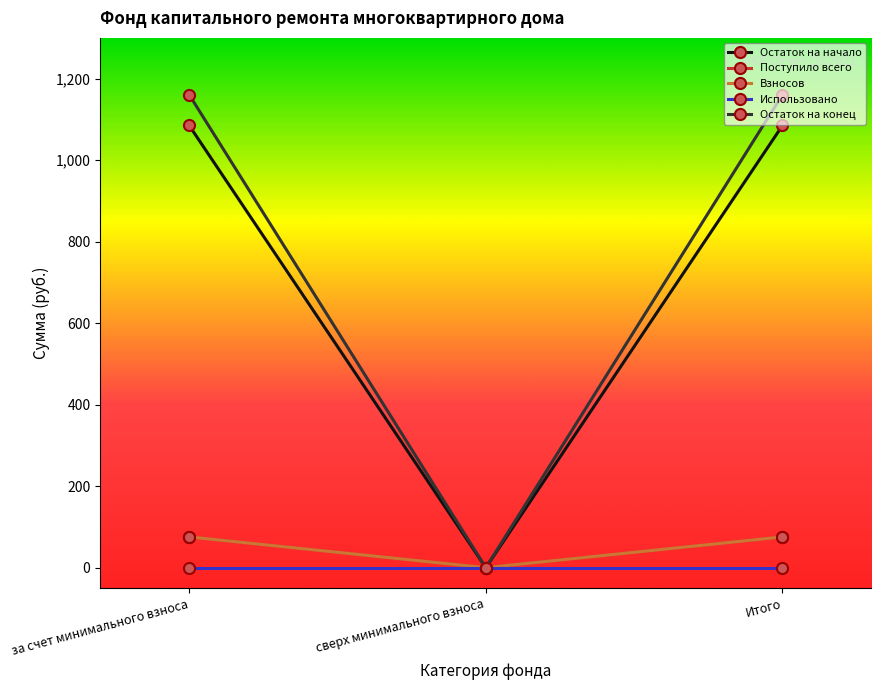

What is the difference between the highest and lowest values at за счет минимального взноса?

1160.6